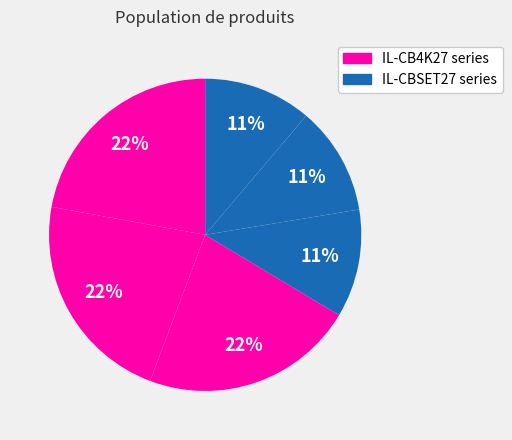

Is there any slice that represents more than half of the pie?

No